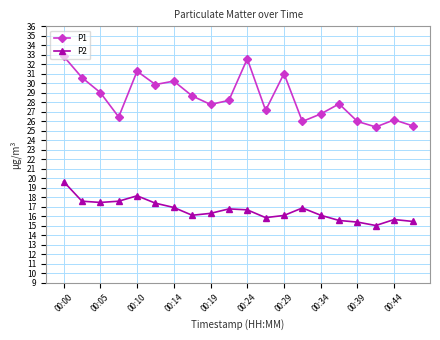

What is the lowest value of the P2 series?

15.0